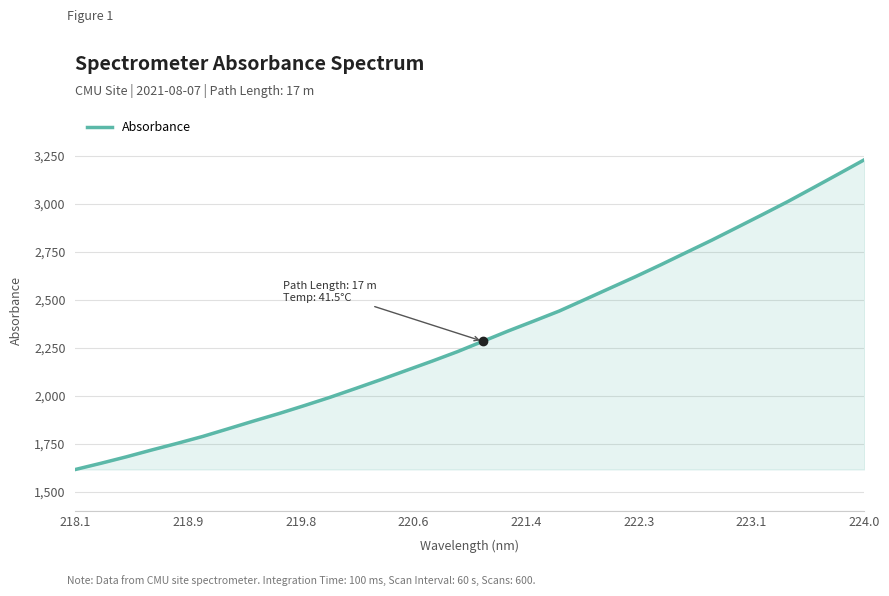

What is the greatest value displayed?

3230.4